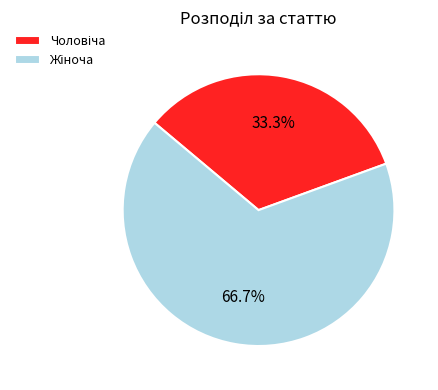

To the nearest percent, what is the difference between the largest and smallest slice percentages?

33%